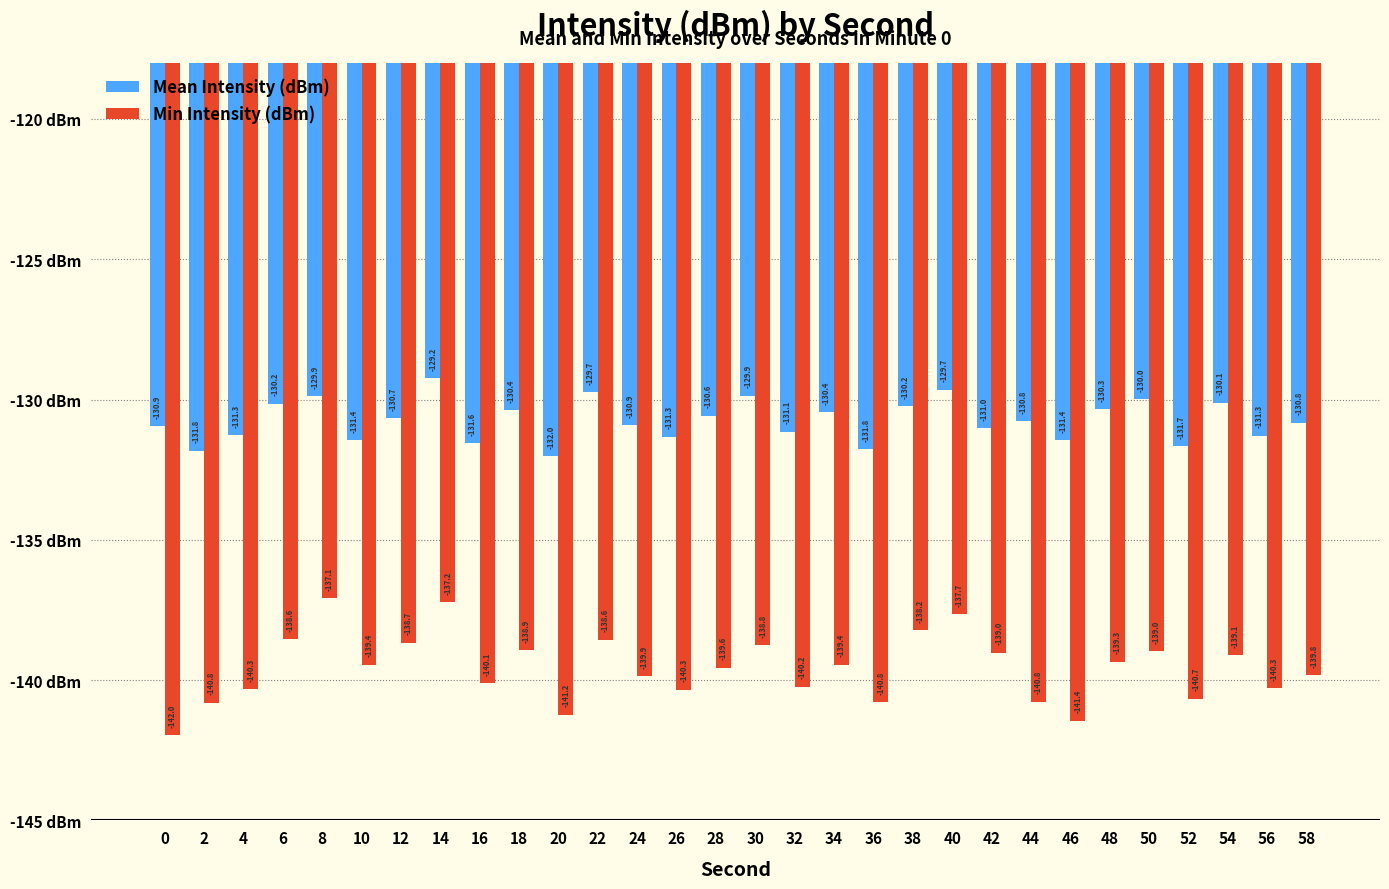

How many bars are there in total?

60